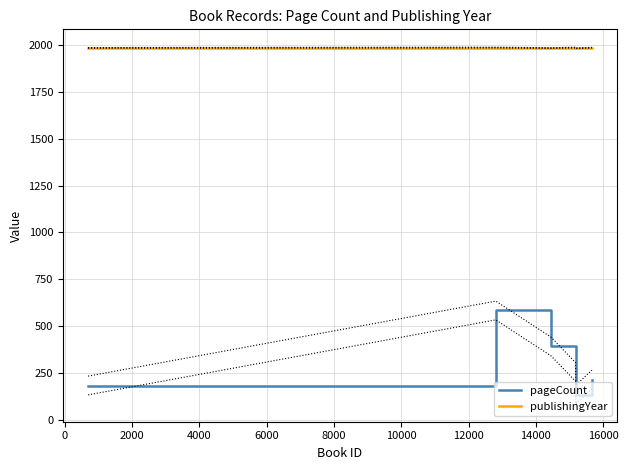

True or false: pageCount and publishingYear intersect in this chart.

False